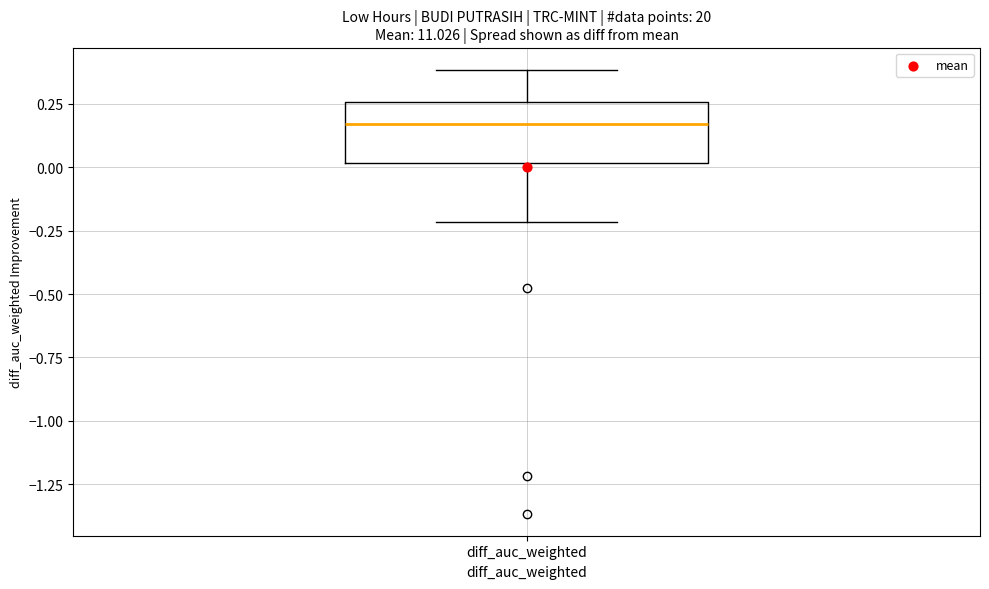

Where does the upper whisker of the box for diff_auc_weighted end on the y-axis? The values are not printed on the chart, so give them approximately, as read against the axis.

0.40